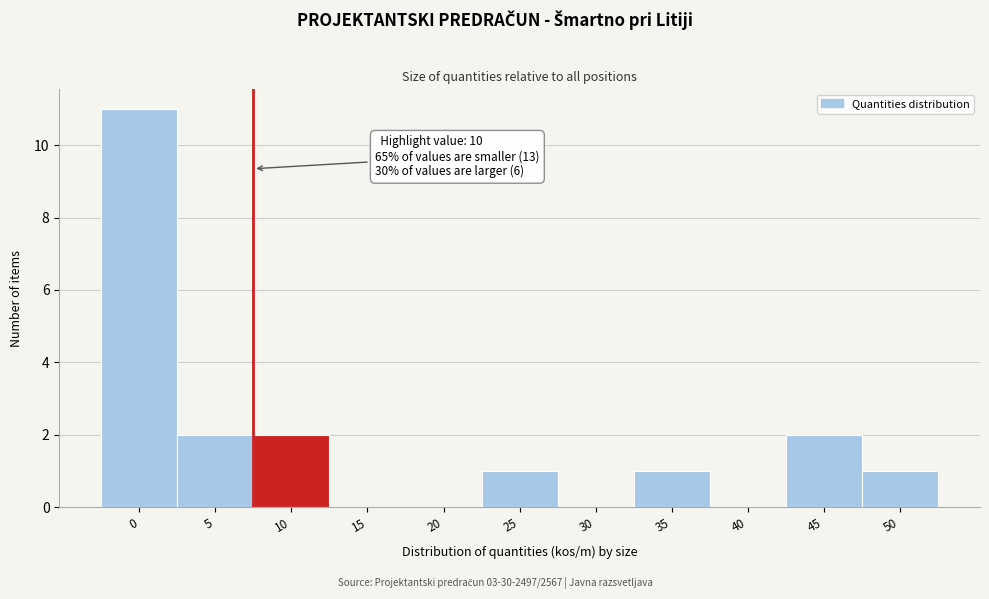

Reading right to left, what are all the values shown in this chart?

50=1	45=2	40=0	35=1	30=0	25=1	20=0	15=0	10=2	5=2	0=11